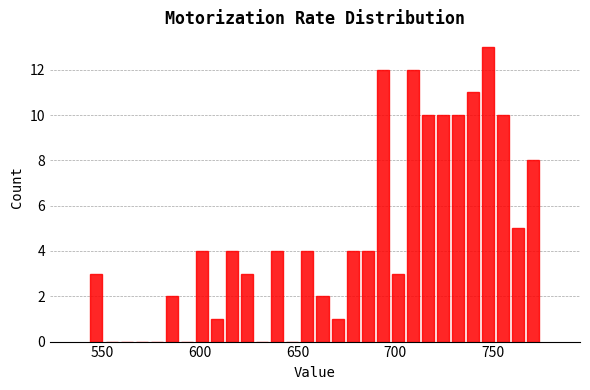

Around what value on the x-axis is the tallest bar? Give the approximate position of its centre, as read against the axis.

750